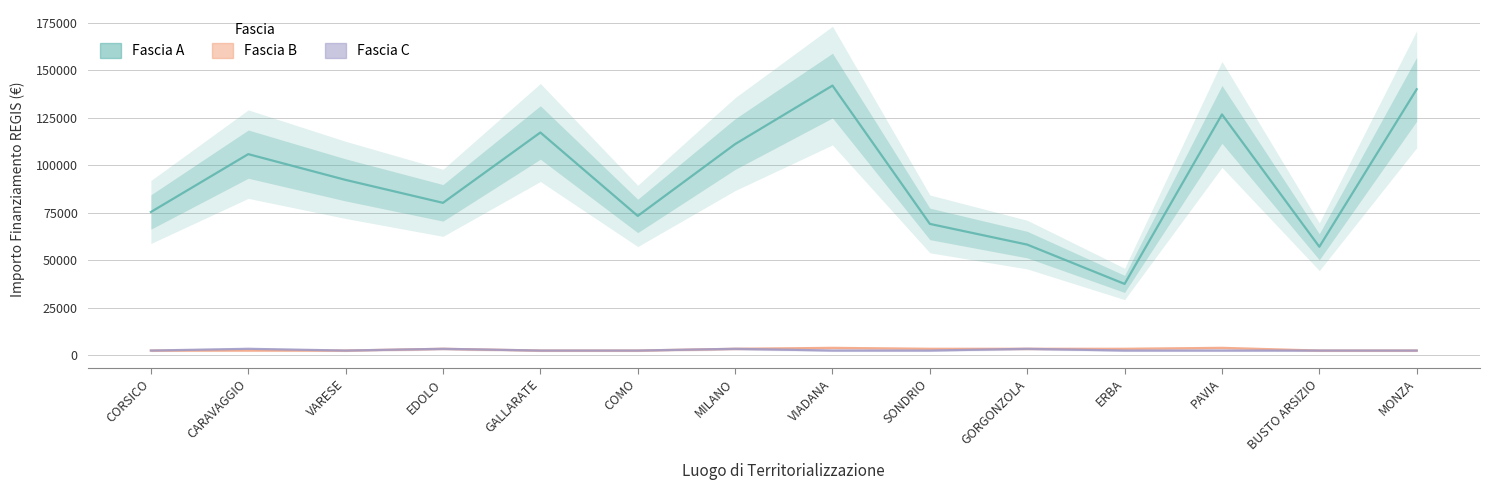

Is the value of Fascia A at CORSICO greater than the value of Fascia B at VARESE?

Yes